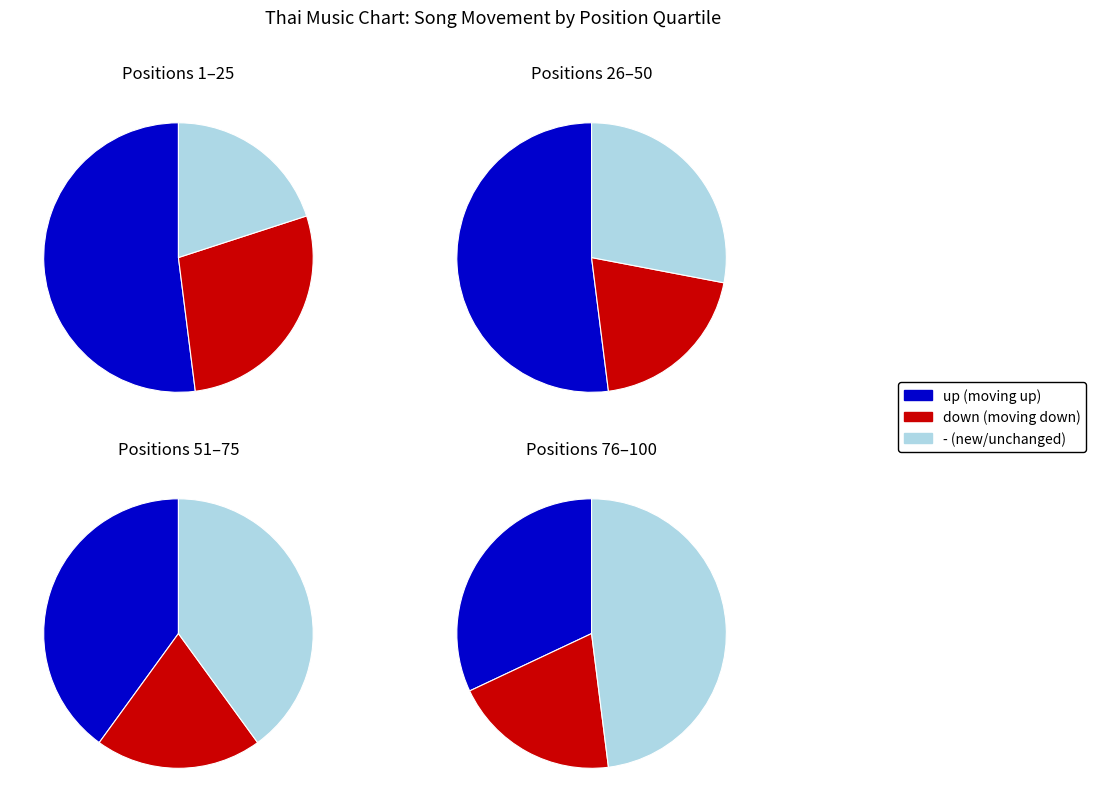

Does any single category account for the majority?

No